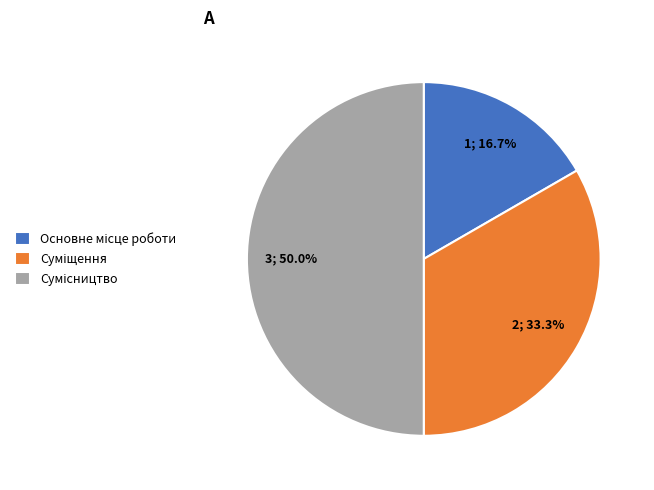

How many slices are in this pie chart?

3